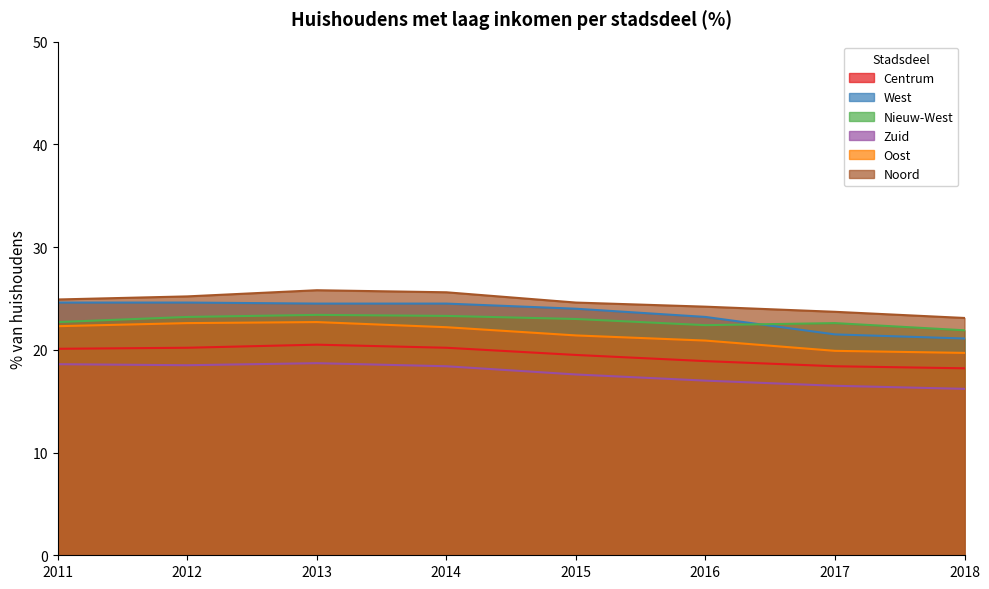

Rank the categories by Centrum value from highest to lowest.

2013, 2012, 2014, 2011, 2015, 2016, 2017, 2018